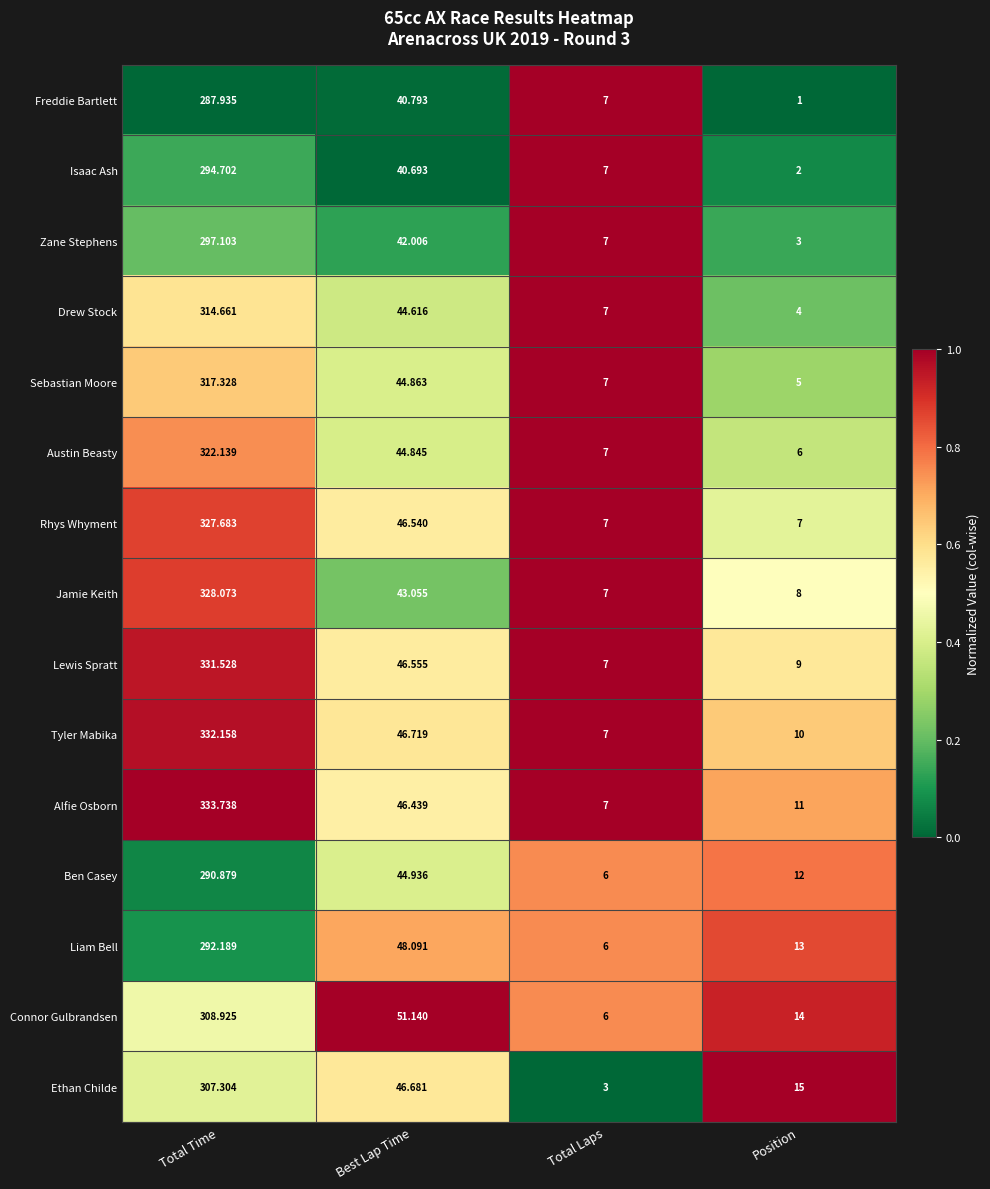

Rank the series at Position from highest to lowest value.

Ethan Childe, Connor Gulbrandsen, Liam Bell, Ben Casey, Alfie Osborn, Tyler Mabika, Lewis Spratt, Jamie Keith, Rhys Whyment, Austin Beasty, Sebastian Moore, Drew Stock, Zane Stephens, Isaac Ash, Freddie Bartlett